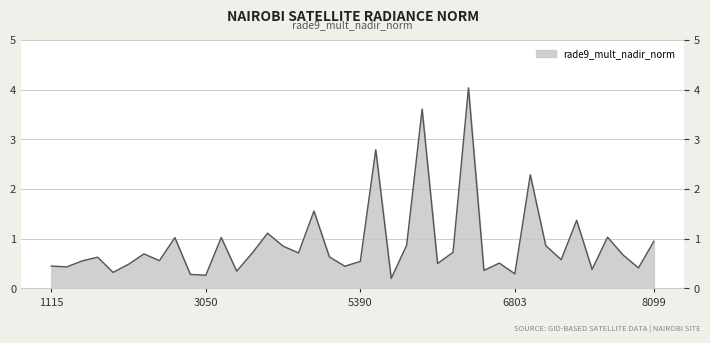

Does the chart have visible grid lines?

Yes